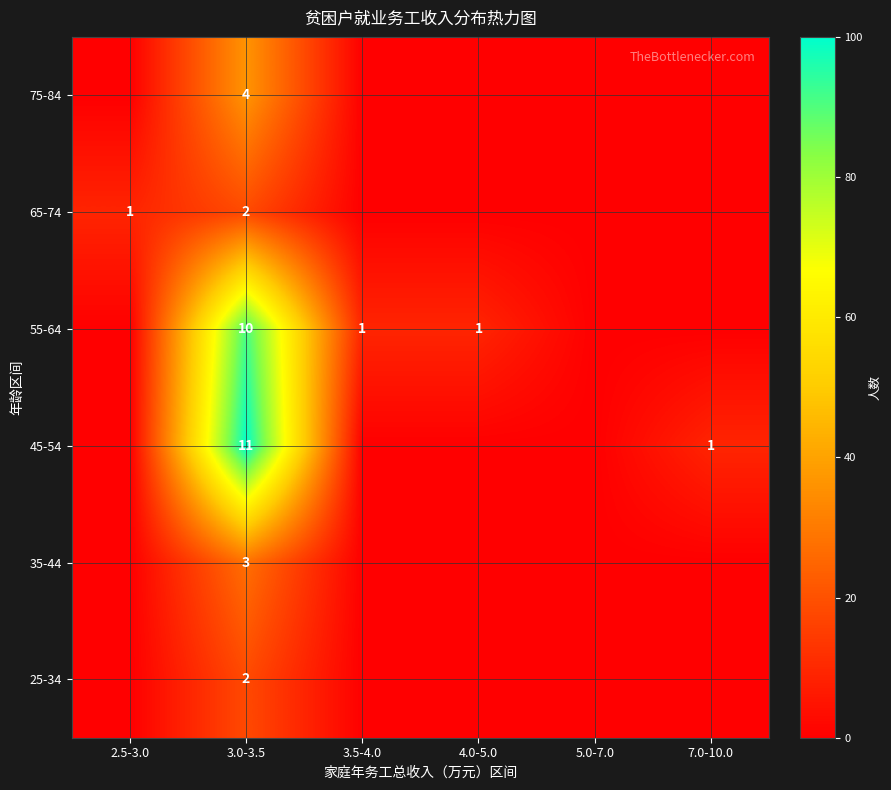

True or false: 45-54 has a value of 11 at 3.0-3.5.

True